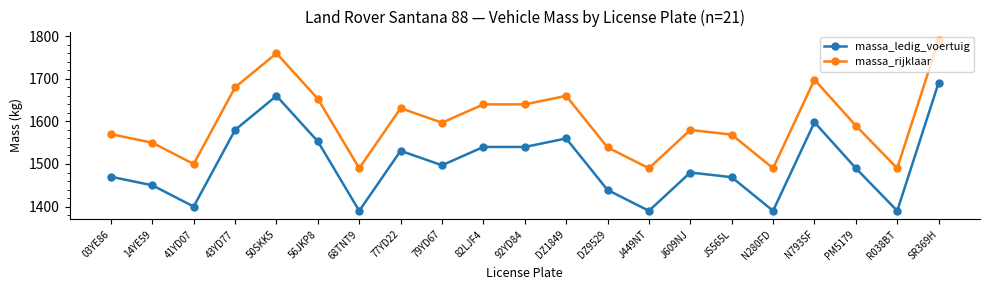

True or false: massa_ledig_voertuig and massa_rijklaar cross at least once.

False